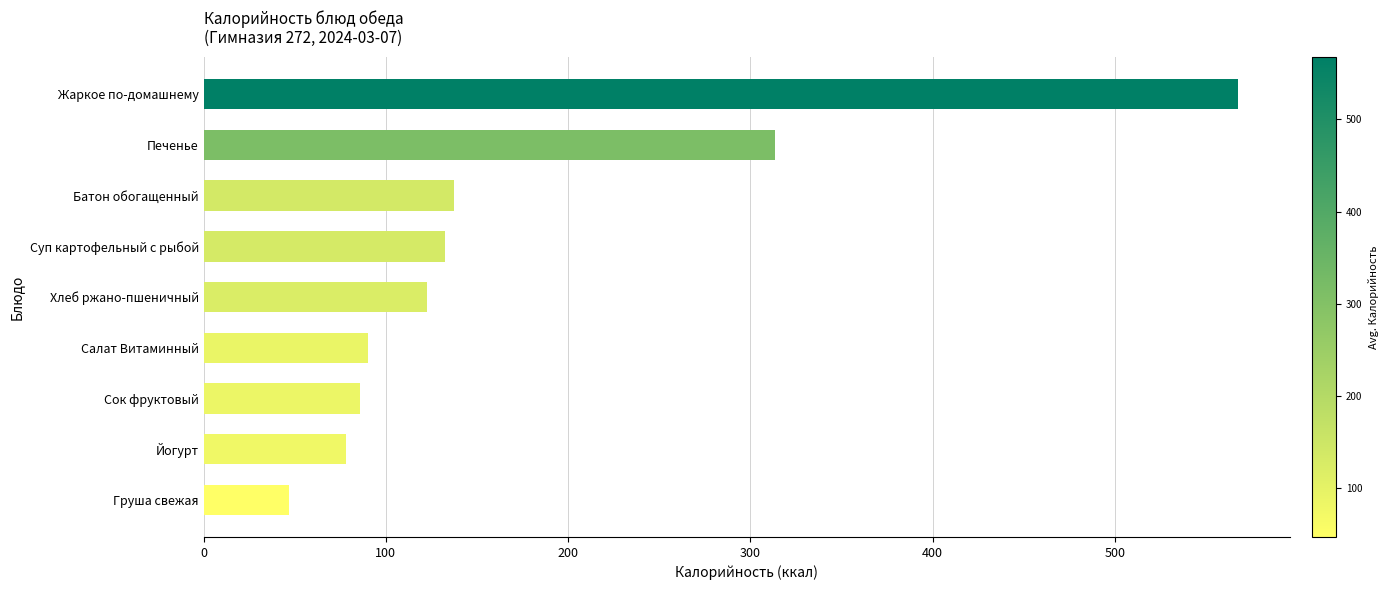

How many series are shown in this chart?

1